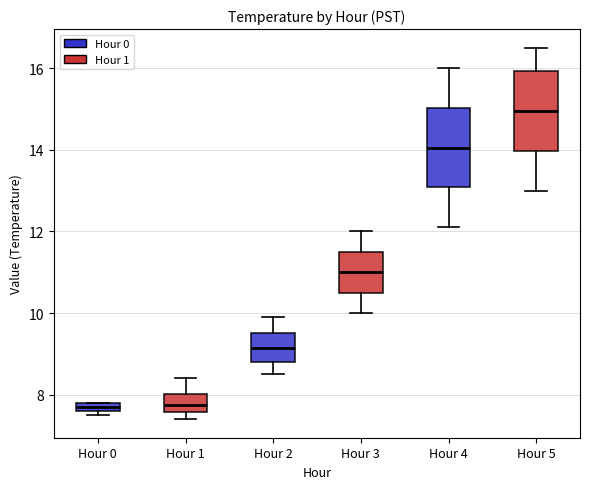

Where is the lower edge of the box for Hour 0 on the y-axis? The values are not printed on the chart, so give them approximately, as read against the axis.

7.6